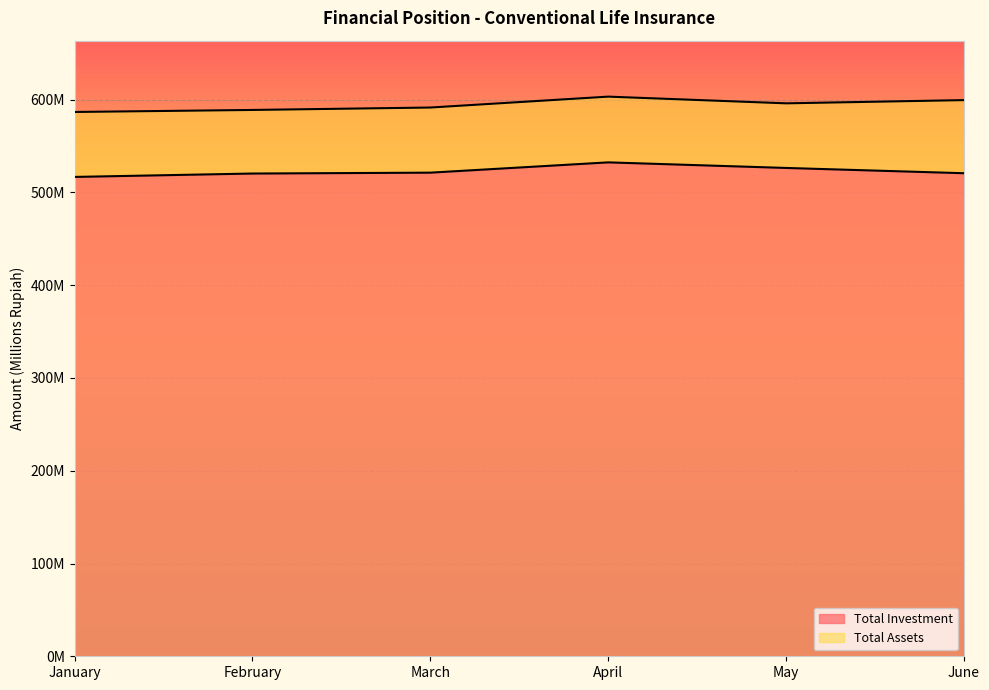

List the labels in order of Total Assets value, largest first.

April, June, May, March, February, January